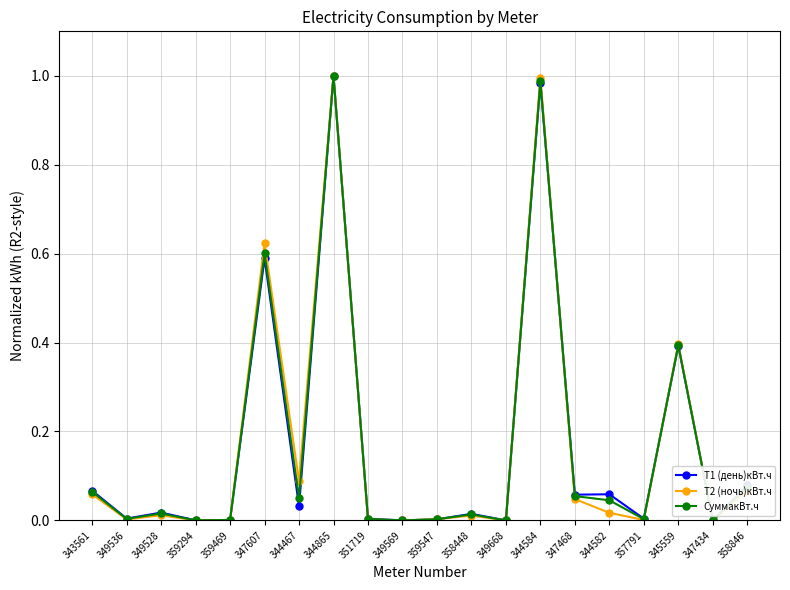

What is the total value across all series at 358846?

0.2